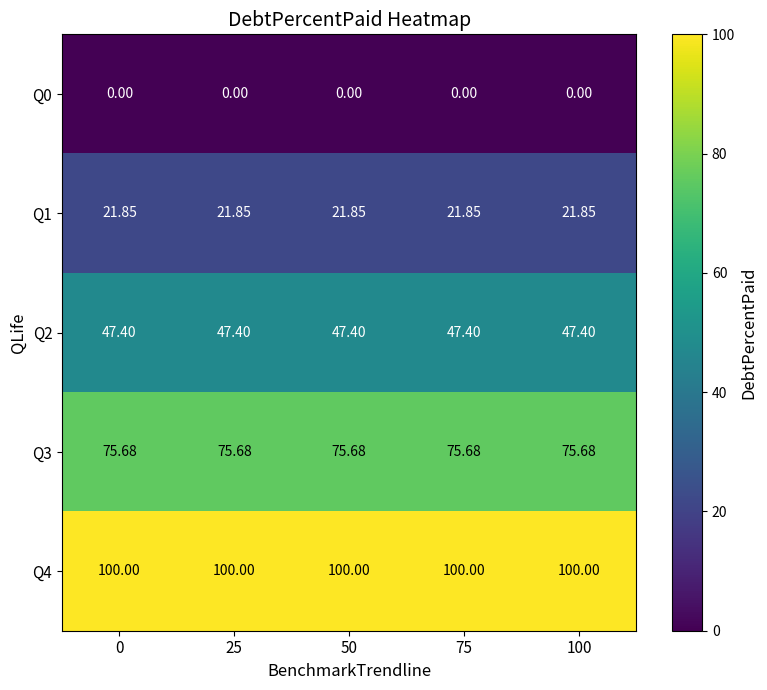

Is the value of Q2 at 75 greater than the value of Q3 at 100?

No